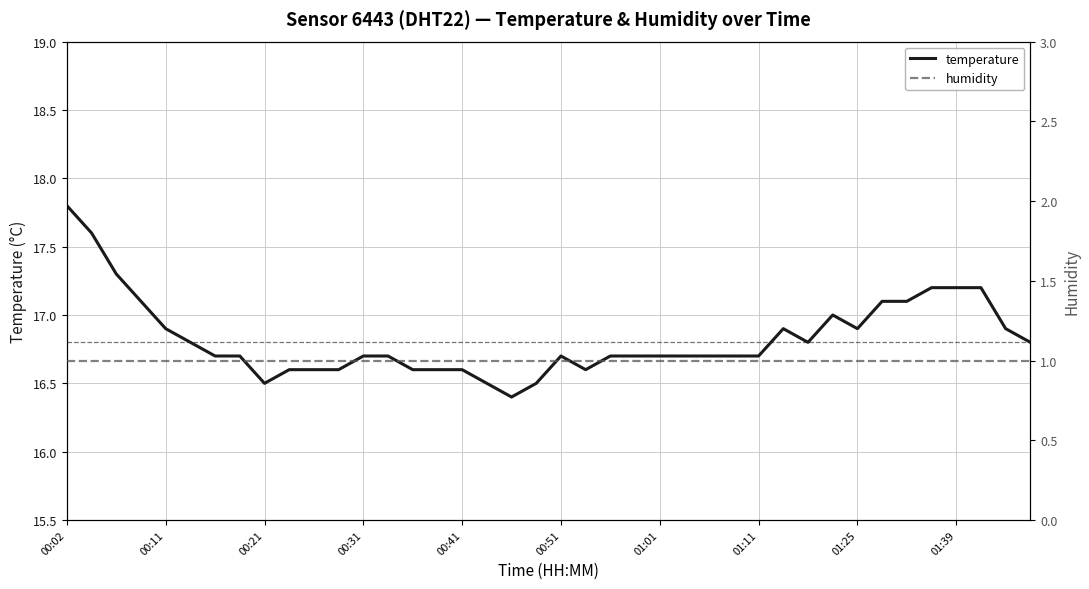

What is the maximum value for temperature?

17.8